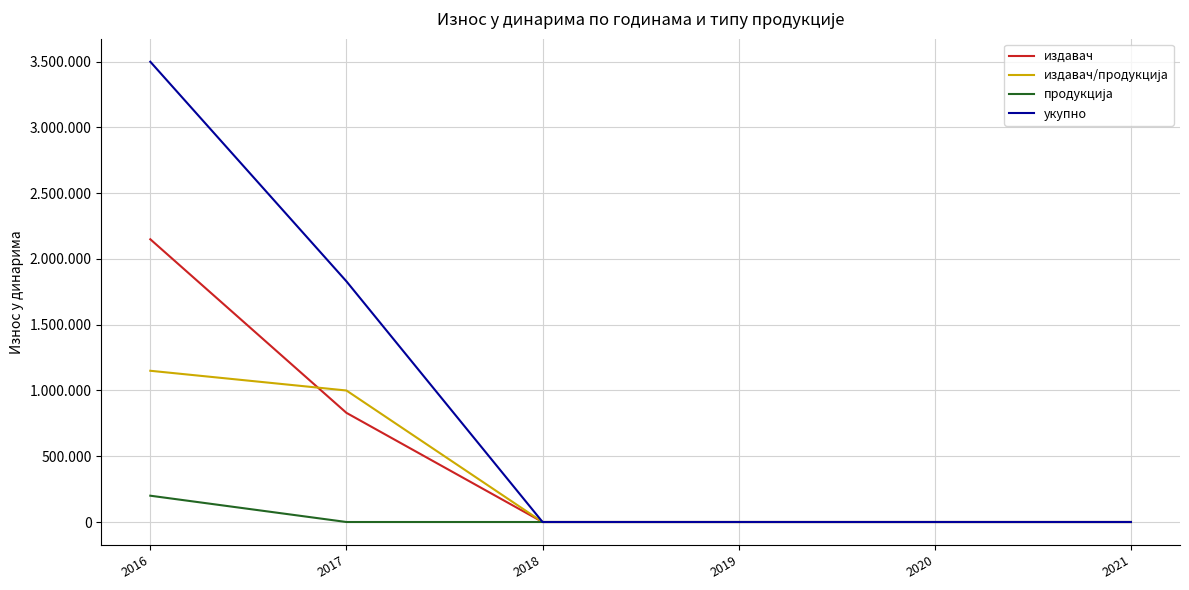

What is the maximum value shown in the chart?

3500000